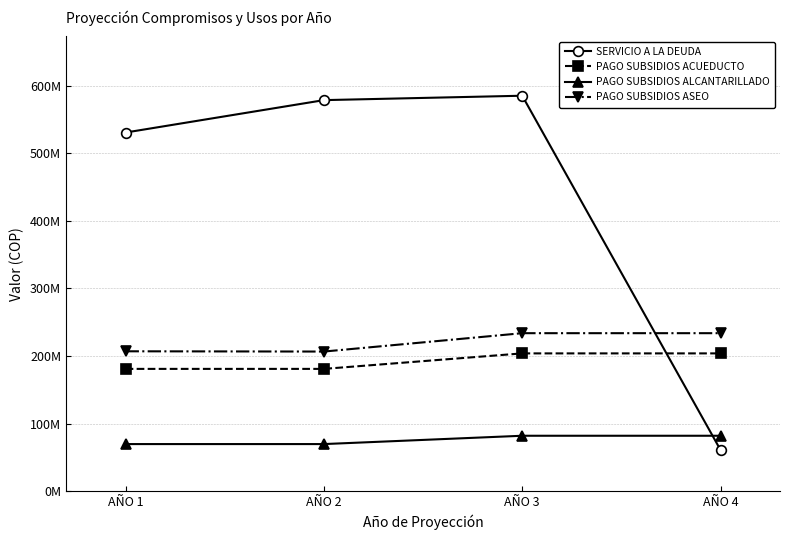

What are all the series names shown in the legend?

SERVICIO A LA DEUDA, PAGO SUBSIDIOS ACUEDUCTO, PAGO SUBSIDIOS ALCANTARILLADO, PAGO SUBSIDIOS ASEO